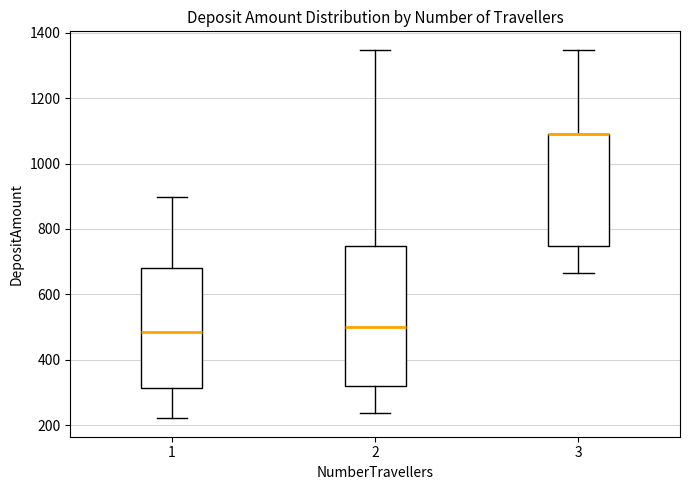

Where is the upper edge of the box at x = 2 on the y-axis? The values are not printed on the chart, so give them approximately, as read against the axis.

740